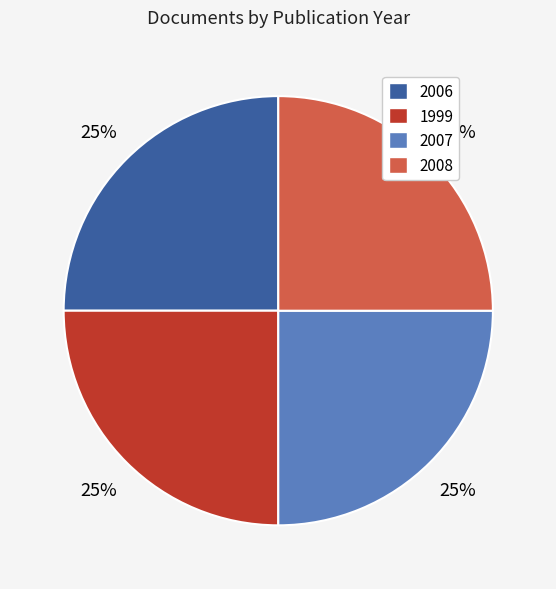

Does any single category account for the majority?

No